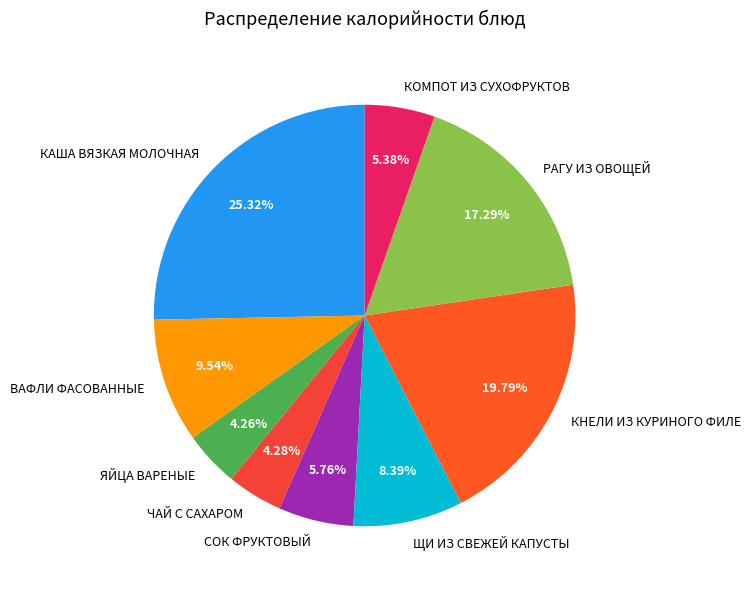

To the nearest percent, what is the difference between the largest and smallest slice percentages?

21%